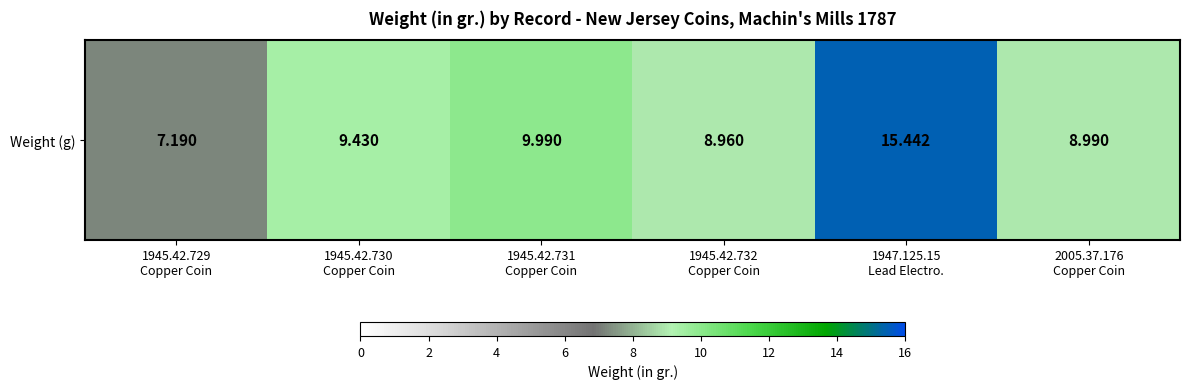

The value at 1945.42.730
Copper Coin is 9.4. True or false?

True